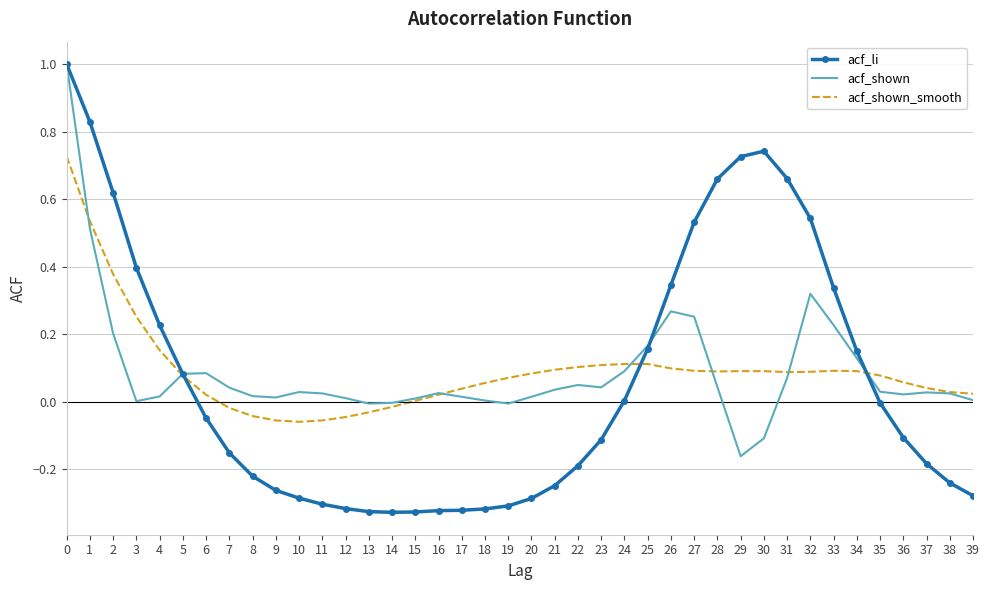

Which series has the widest spread of values?

acf_li